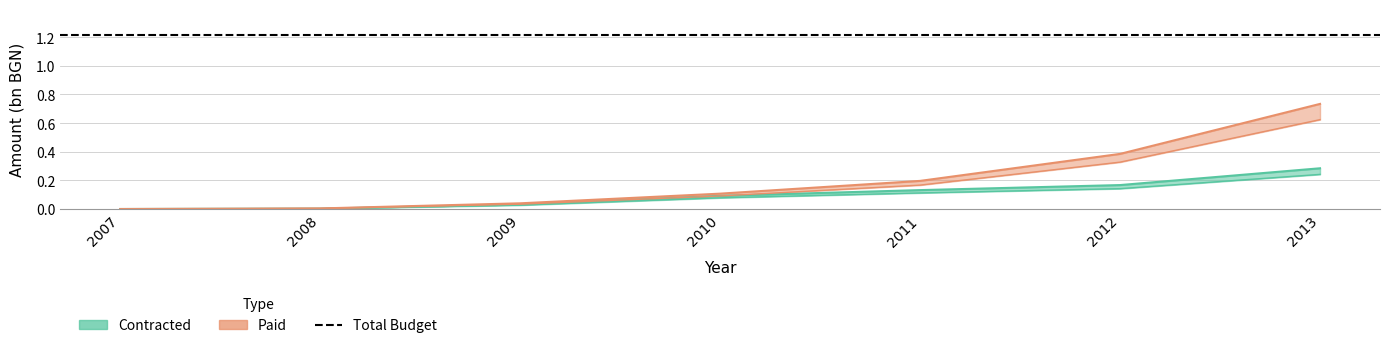

Which series has the widest spread of values?

Paid_Total